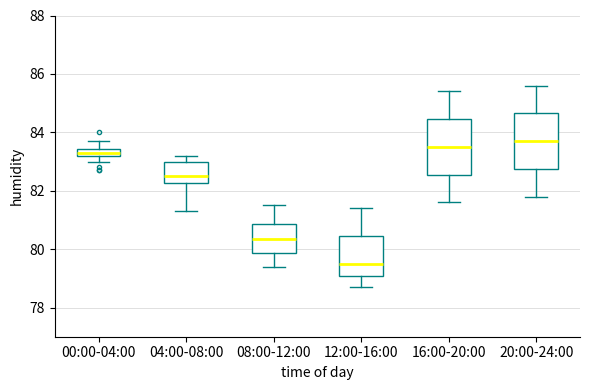

Where does the median line of the box for 04:00-08:00 sit on the y-axis? The values are not printed on the chart, so give them approximately, as read against the axis.

82.6